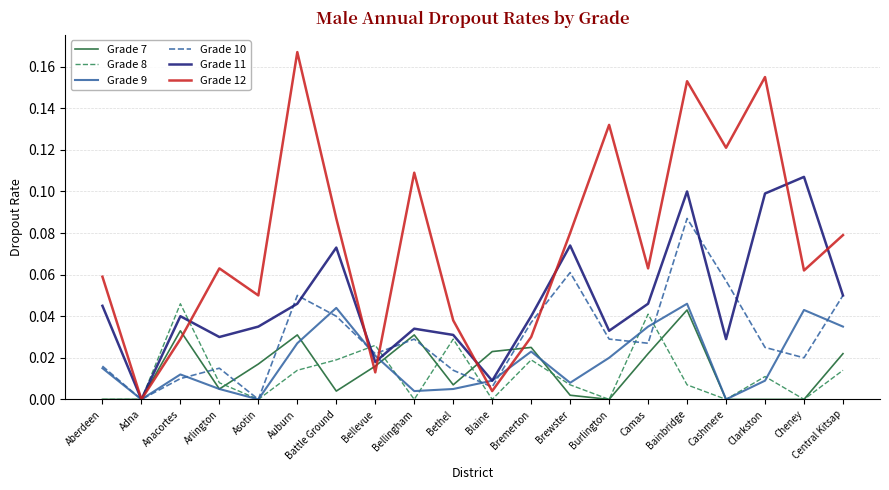

The Grade 8 series shows 0.1 at Anacortes. True or false?

False